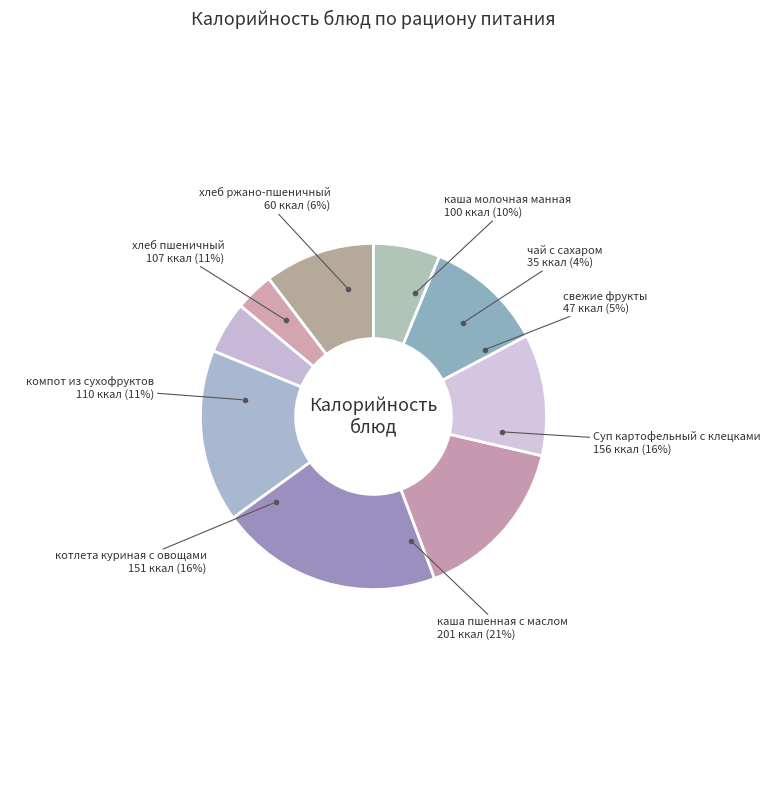

Do компот из сухофруктов and хлеб ржано-пшеничный together represent more than half of the pie?

No